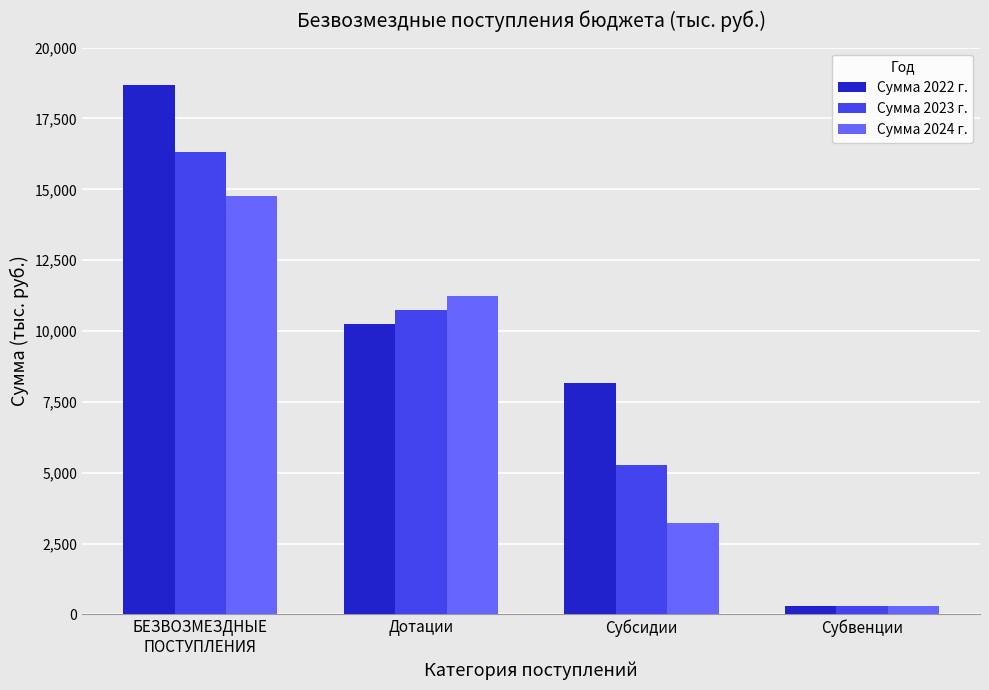

What is the label of the 1st bar from the left?

БЕЗВОЗМЕЗДНЫЕ
ПОСТУПЛЕНИЯ